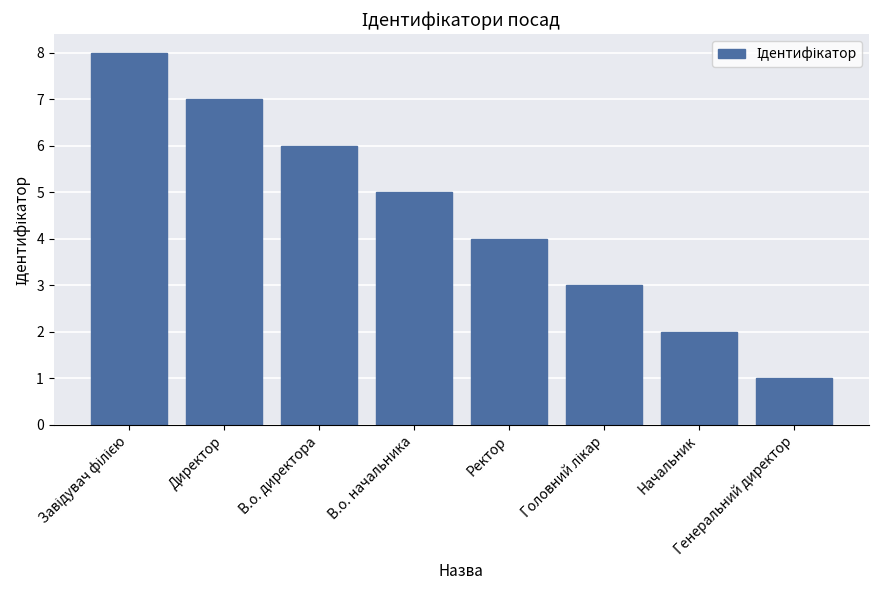

What is the maximum value shown in the chart?

8